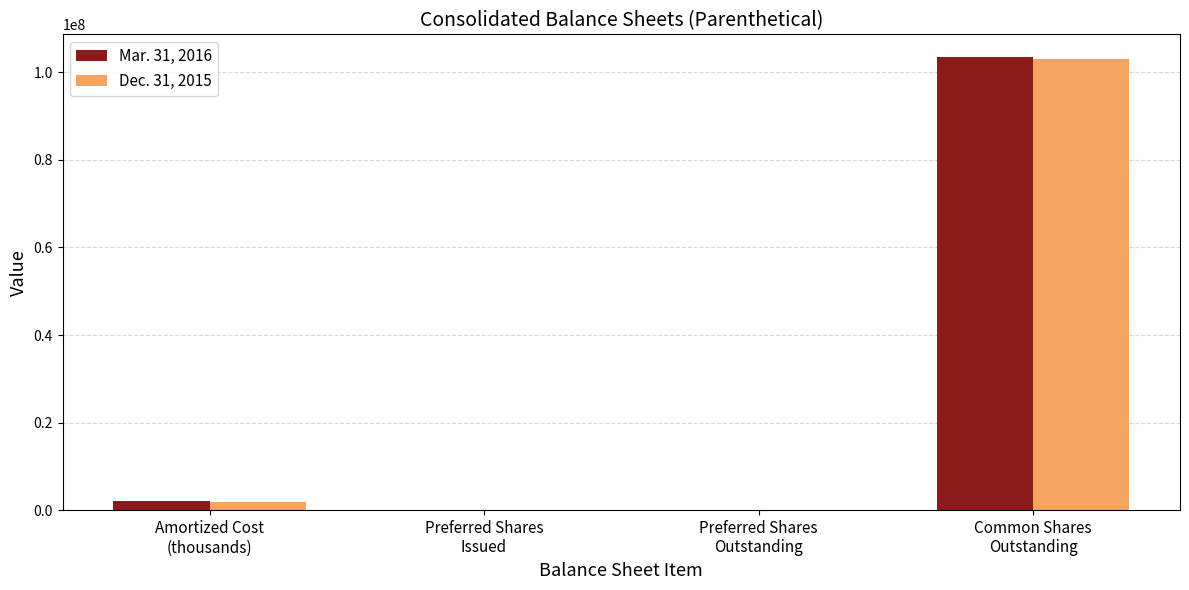

What is the sum of the Dec. 31, 2015 values at Preferred Shares
Issued and Amortized Cost
(thousands)?

2107034